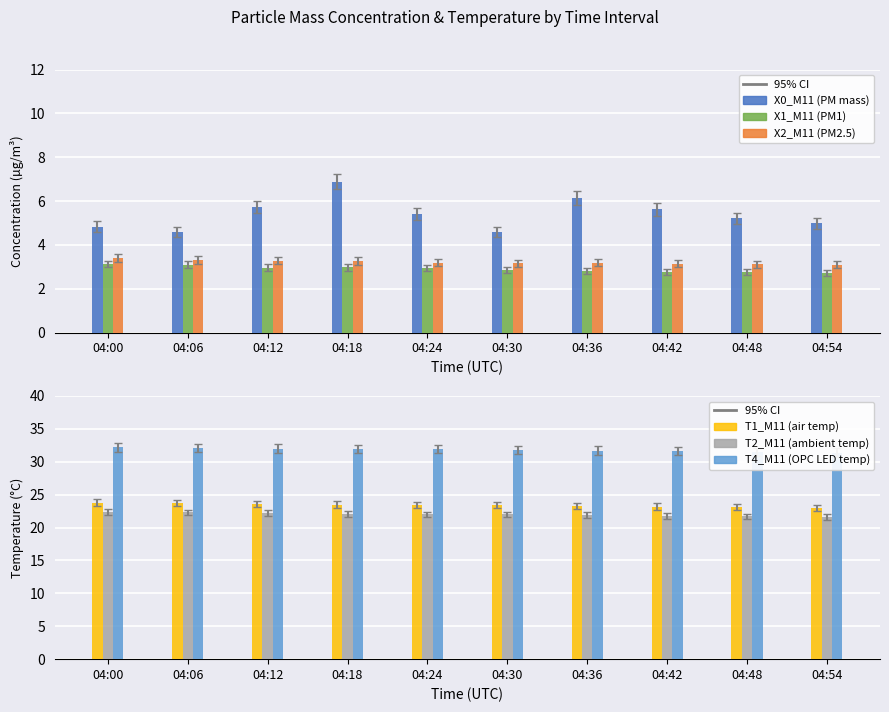

How many values in the X0_M11 (PM mass) series exceed 5?

6